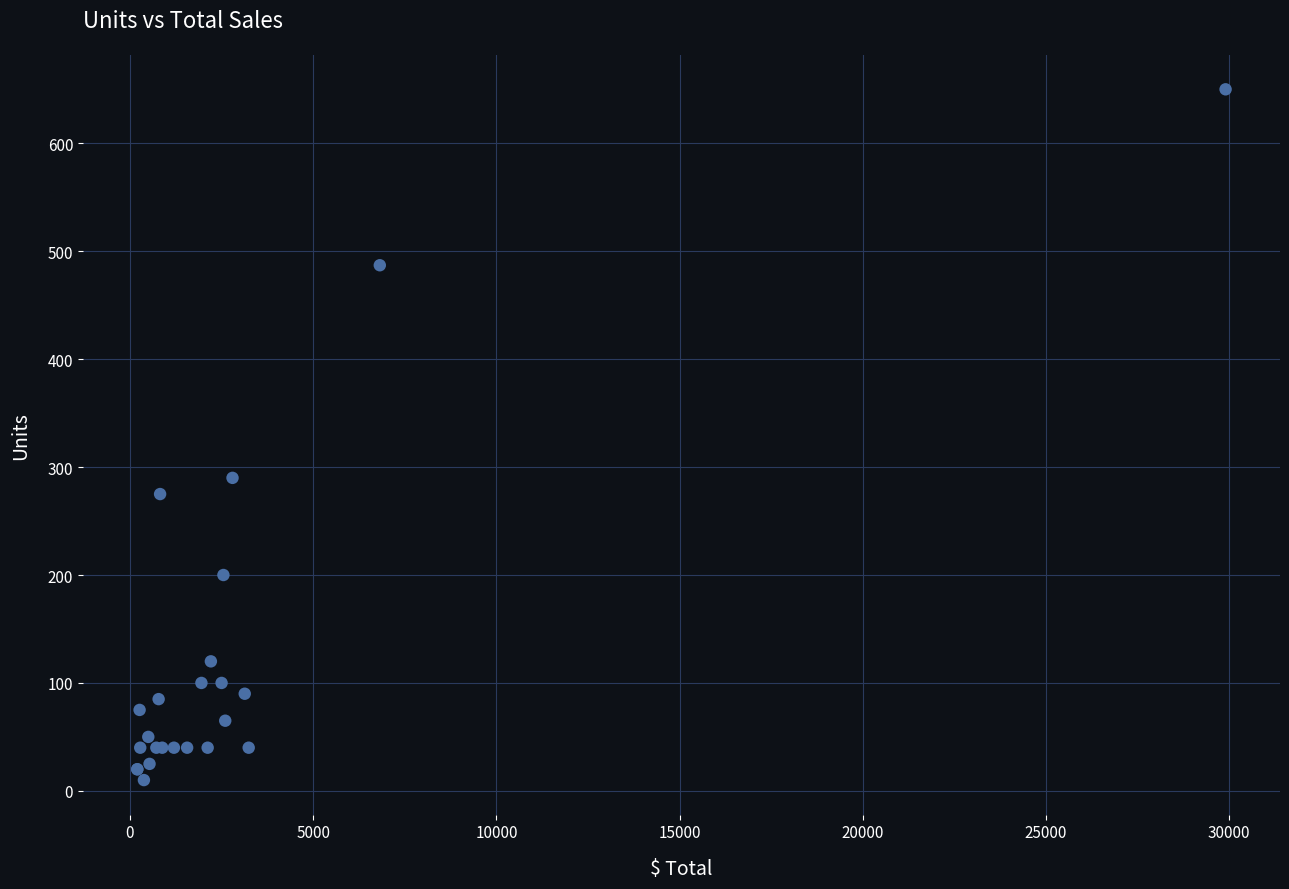

What Y value in the scatter plot is closest to 330?

290